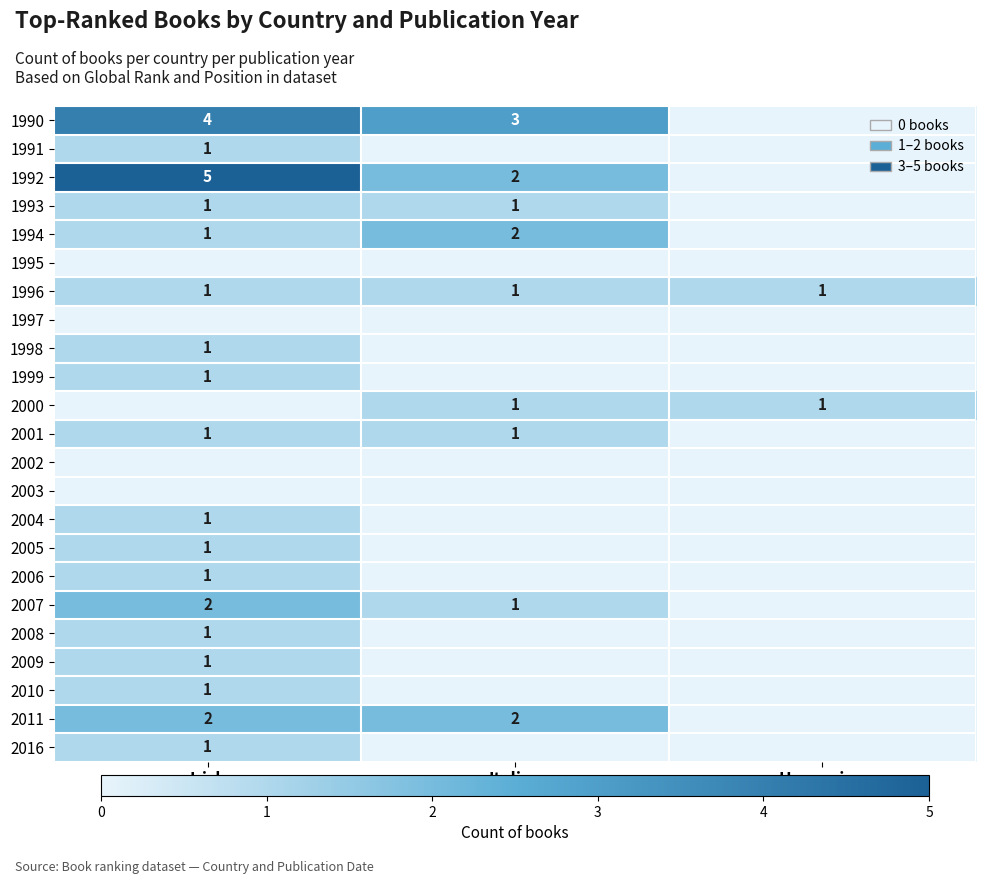

Is it true that 2005 equals 0 at Irish?

False